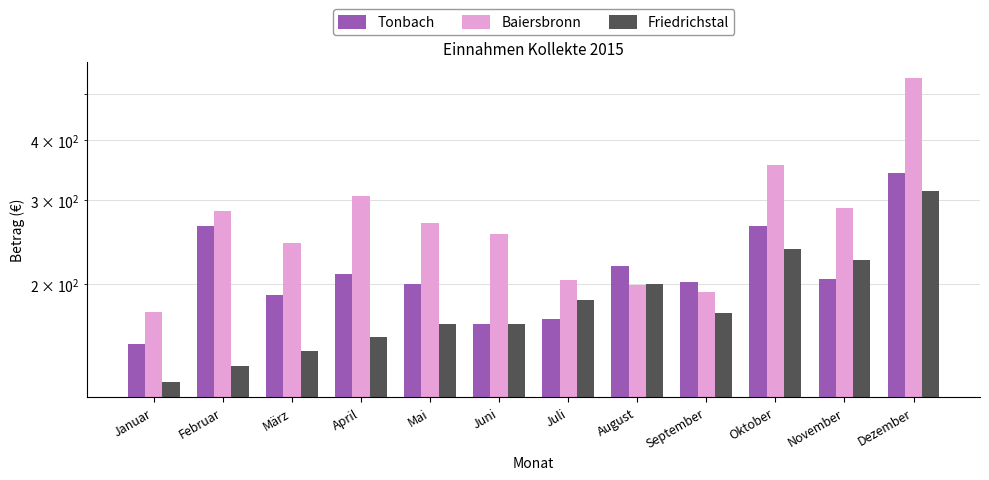

Rank the series by their average value, from highest to lowest.

Baiersbronn, Tonbach, Friedrichstal